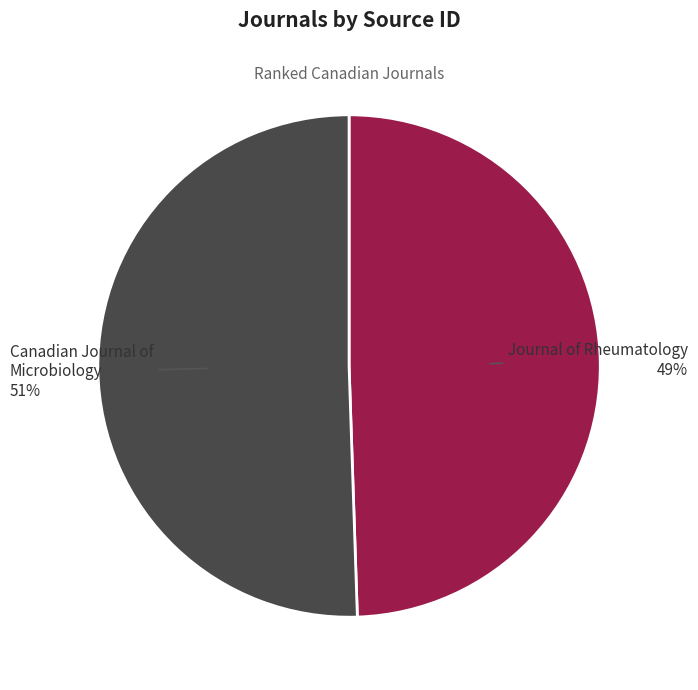

Is there a majority slice in this chart?

Yes